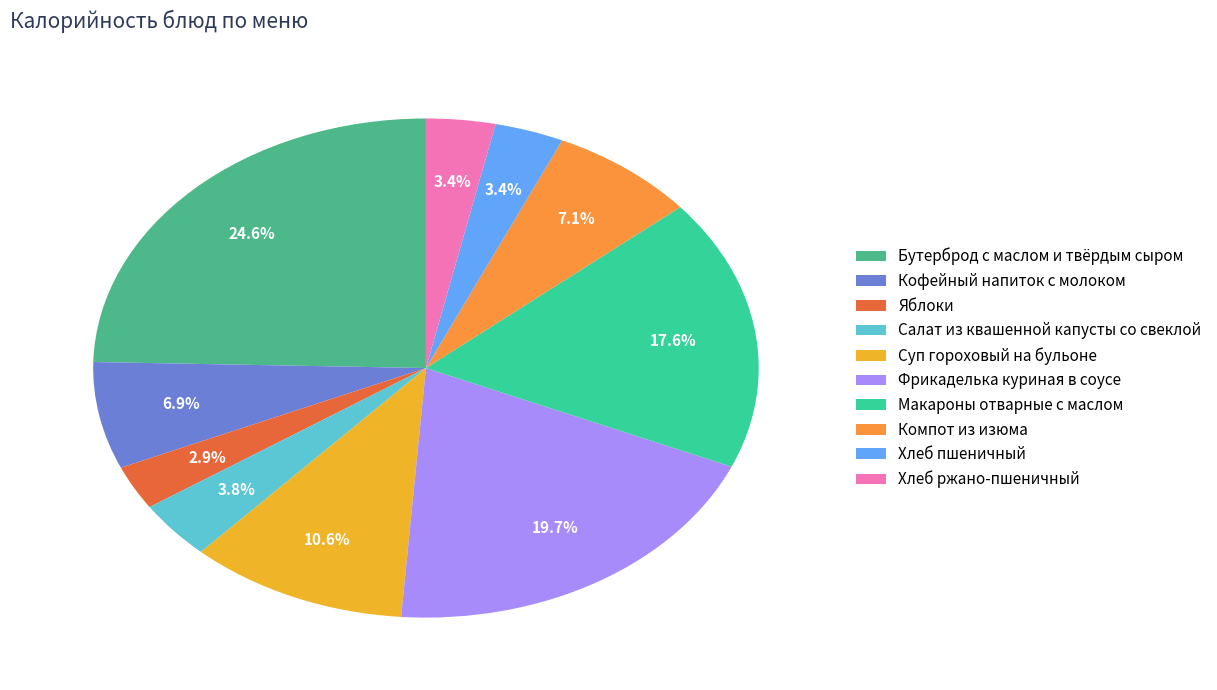

To the nearest percent, what portion does Хлеб ржано-пшеничный represent?

3%